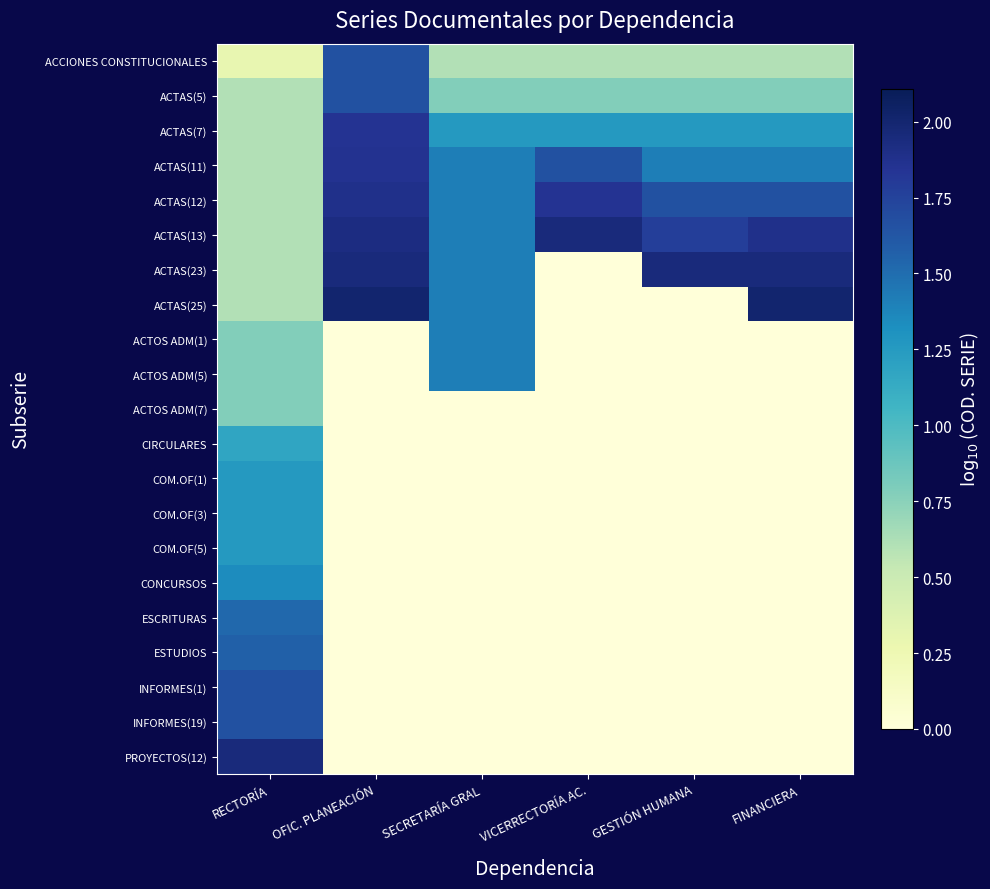

At how many categories does at least one series exceed 0?

6